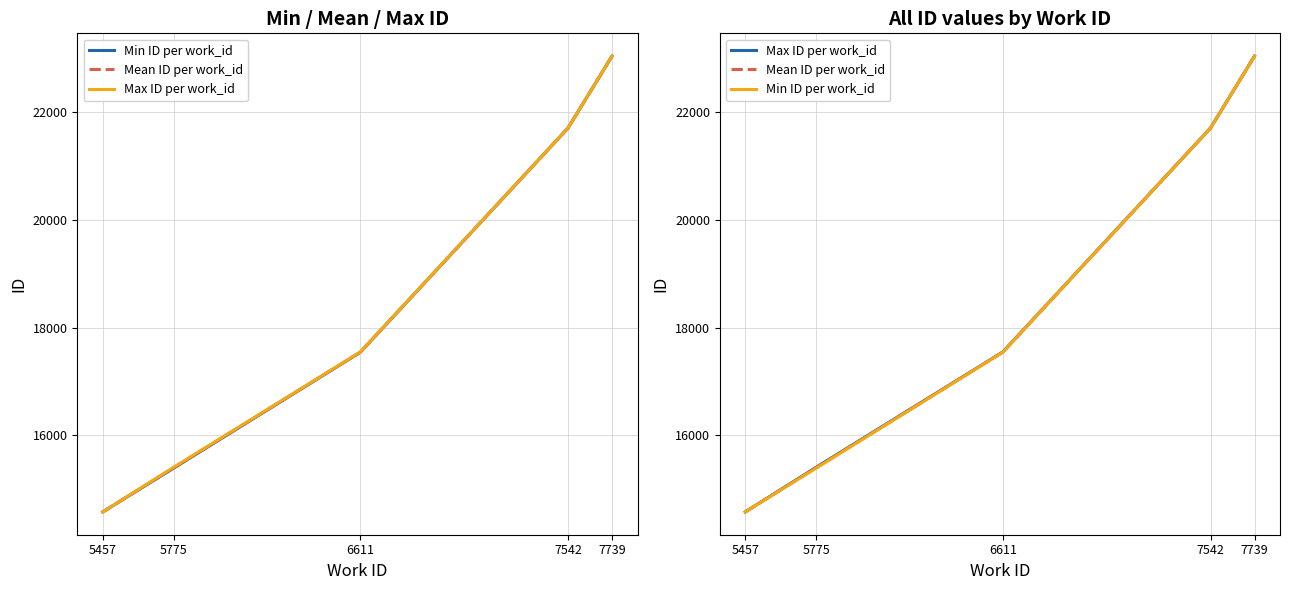

True or false: Mean ID per work_id and Max ID per work_id intersect in this chart.

False